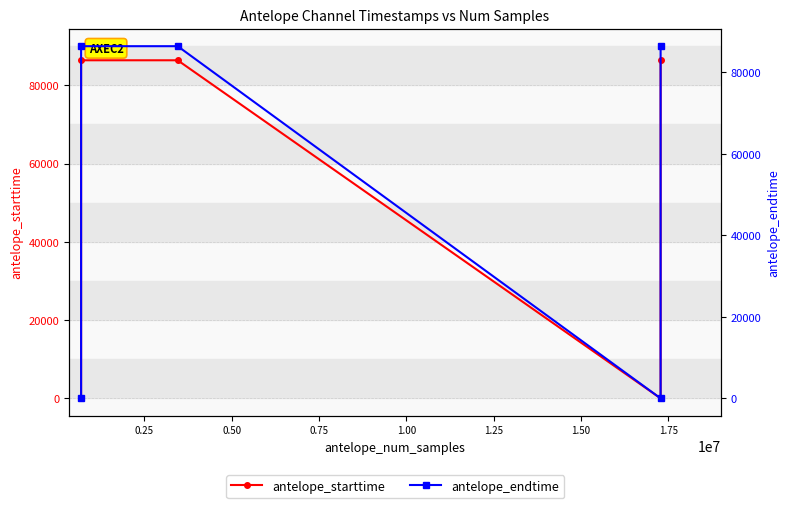

Which has a higher value, 0.50 or 1.00?

0.50